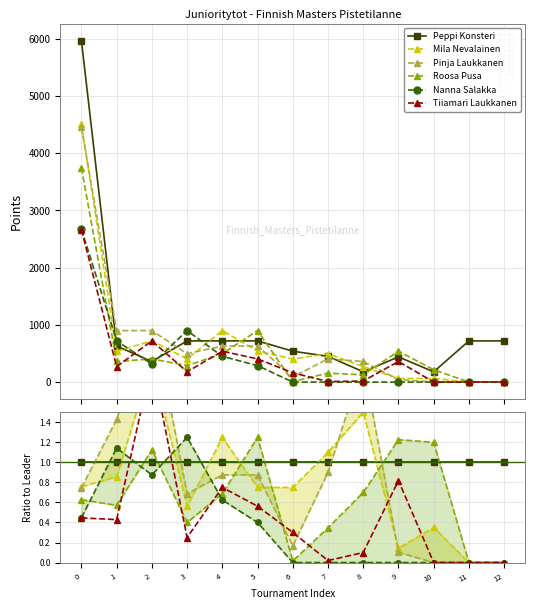

How many times do Tiiamari Laukkanen and Nanna Salakka cross each other?

3